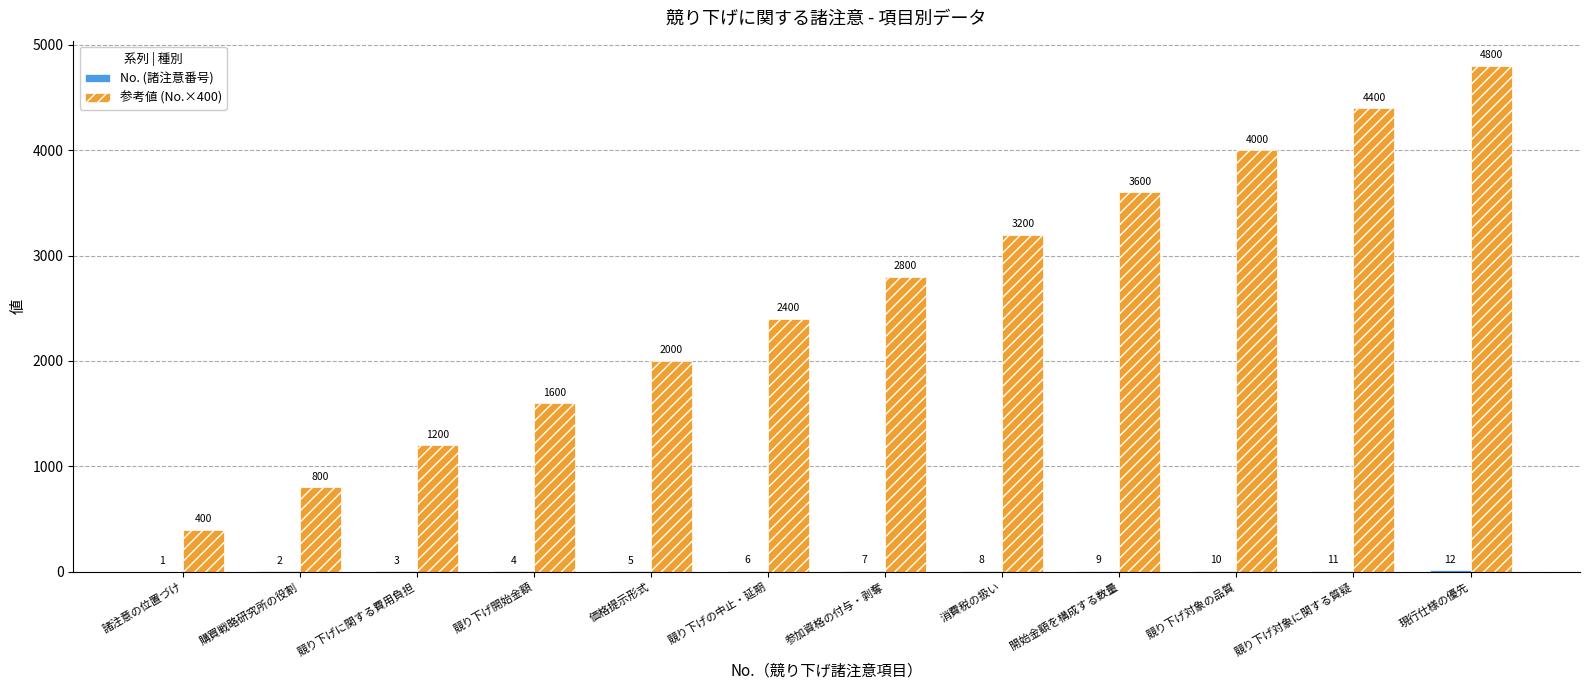

Which series has the largest range (max minus min)?

参考値 (No.×400)